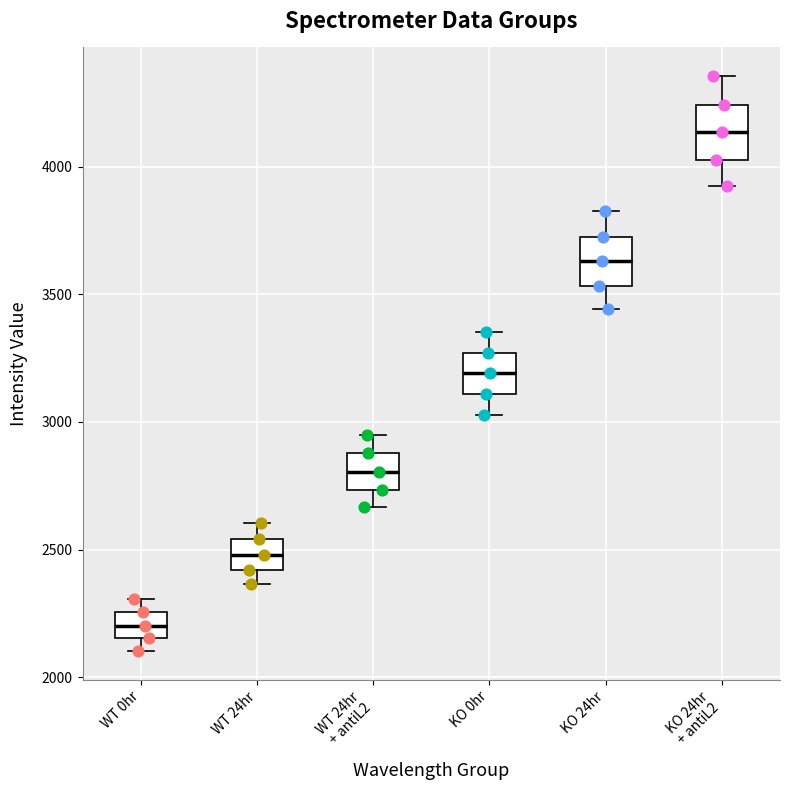

Reading left to right, transcribe this box plot: for each box, give where its median line is, the range the box spans, and where its two whiskers end, as read against the y-axis. The values are not printed on the chart, so give them approximately, as read against the axis.

WT 0hr: median 2200, box 2150 to 2250, whiskers 2100 to 2300
WT 24hr: median 2500, box 2400 to 2550, whiskers 2350 to 2600
WT 24hr + antiL2: median 2800, box 2750 to 2900, whiskers 2650 to 2950
KO 0hr: median 3200, box 3100 to 3250, whiskers 3050 to 3350
KO 24hr: median 3650, box 3550 to 3700, whiskers 3450 to 3800
KO 24hr + antiL2: median 4150, box 4050 to 4250, whiskers 3900 to 4350